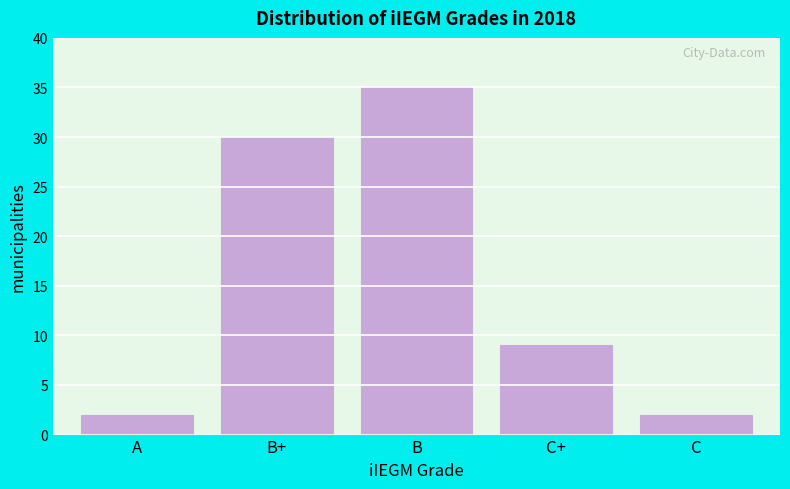

Reading left to right, extract all data points from this chart.

2	30	35	9	2